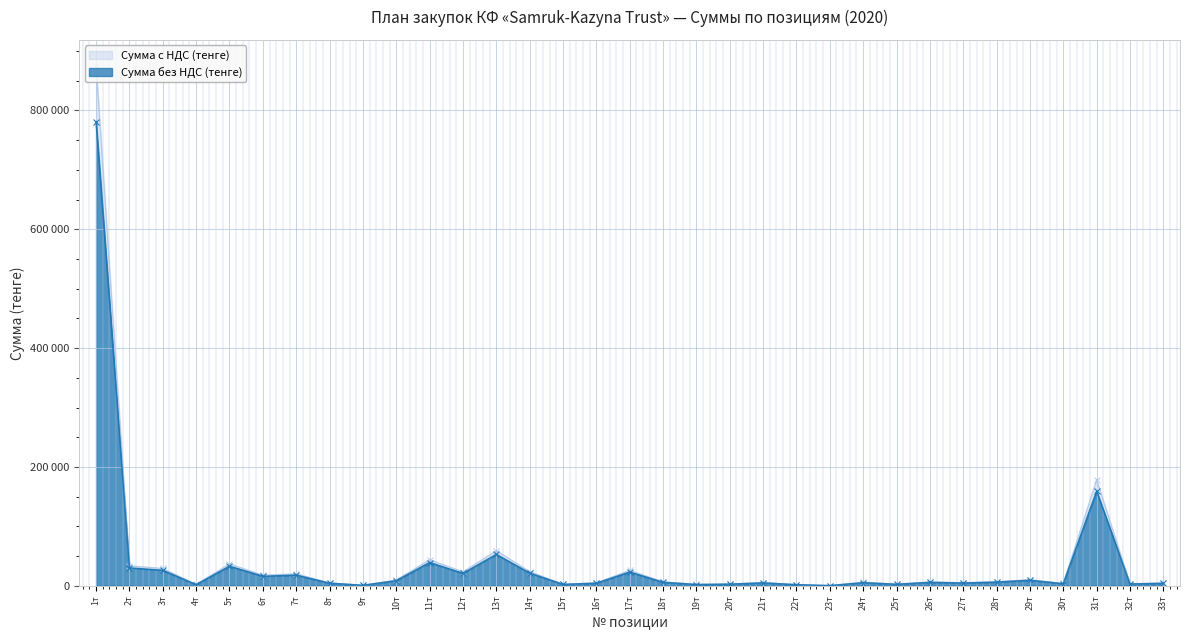

Rank the categories by Сумма без НДС (тенге) value from highest to lowest.

1т, 31т, 13т, 11т, 5т, 2т, 3т, 17т, 14т, 12т, 7т, 6т, 29т, 10т, 28т, 18т, 26т, 24т, 21т, 27т, 8т, 16т, 33т, 30т, 32т, 20т, 25т, 15т, 19т, 4т, 22т, 9т, 23т